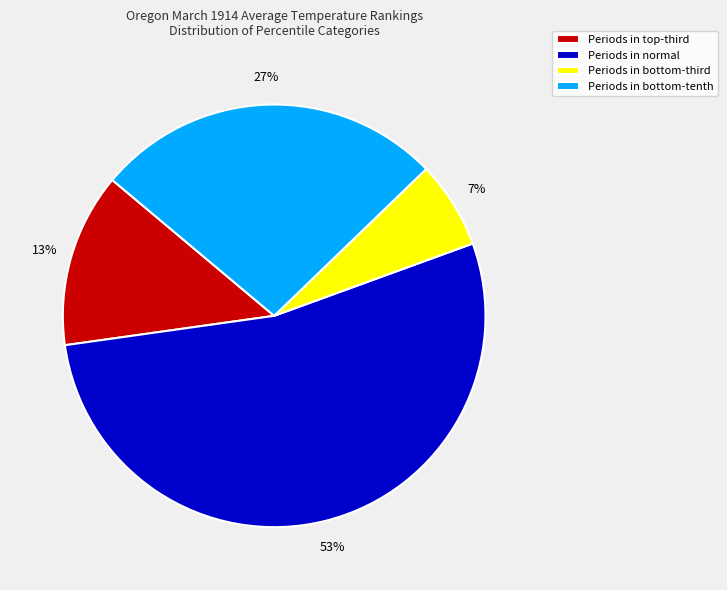

How many segments does this pie chart have?

4